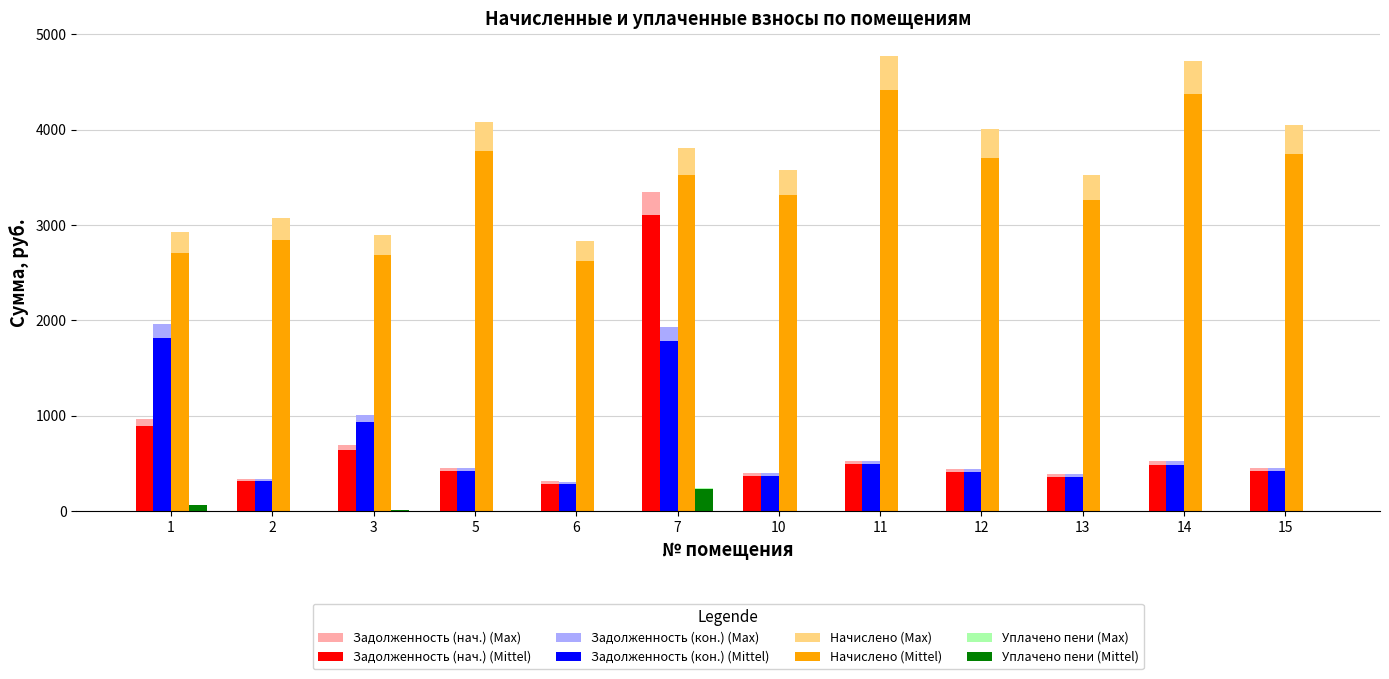

Which series has the largest total across all categories?

Начислено (Max)